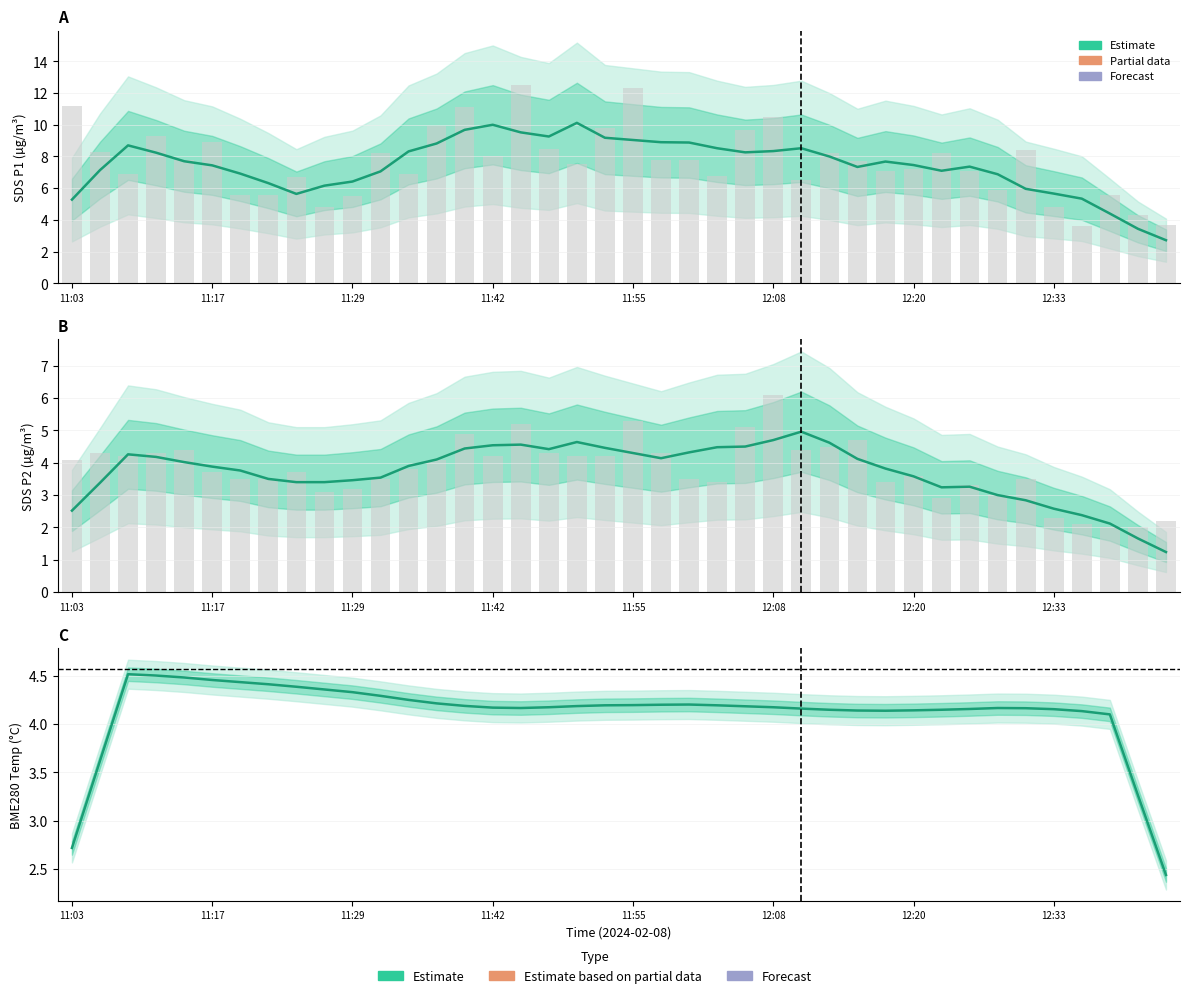

Does the chart contain any negative values?

No